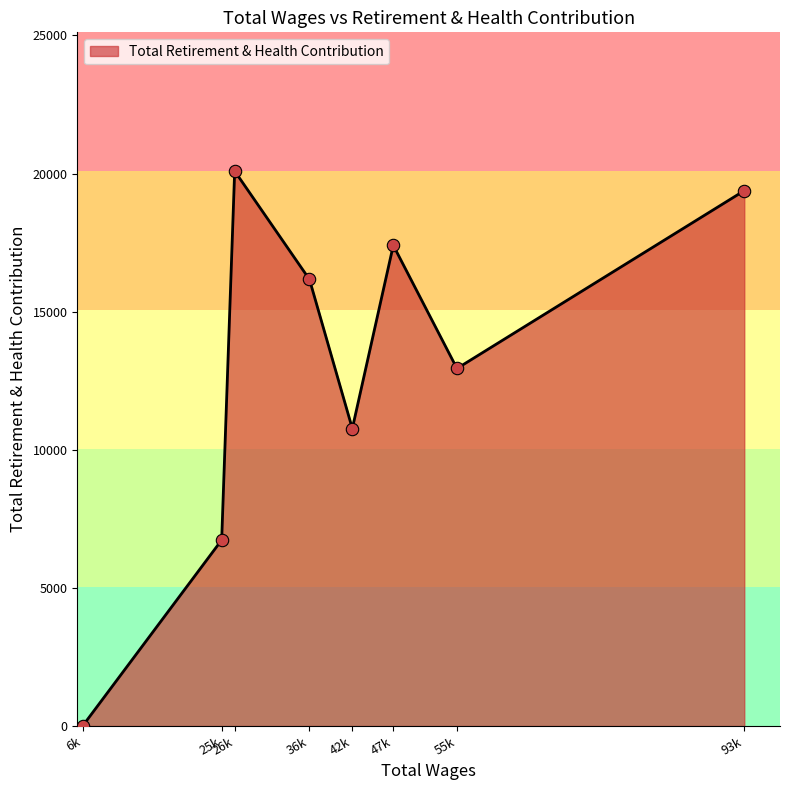

What is the change in value from 25k to 55k?

+6209